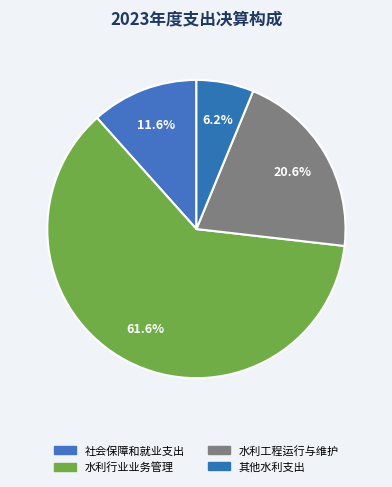

Which category accounts for the majority?

水利行业业务管理